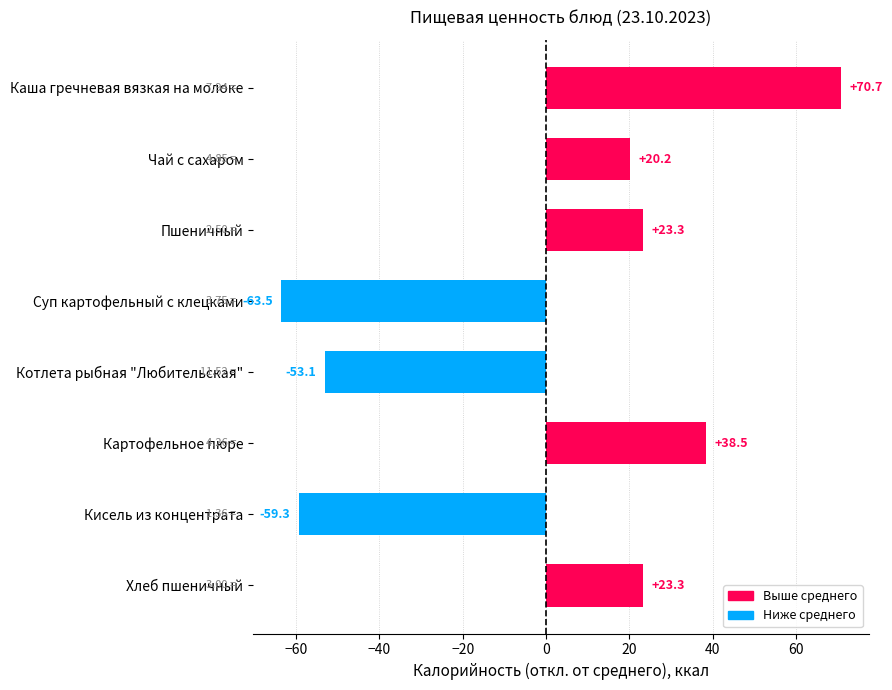

At which label is the value closest to 3?

Чай с сахаром